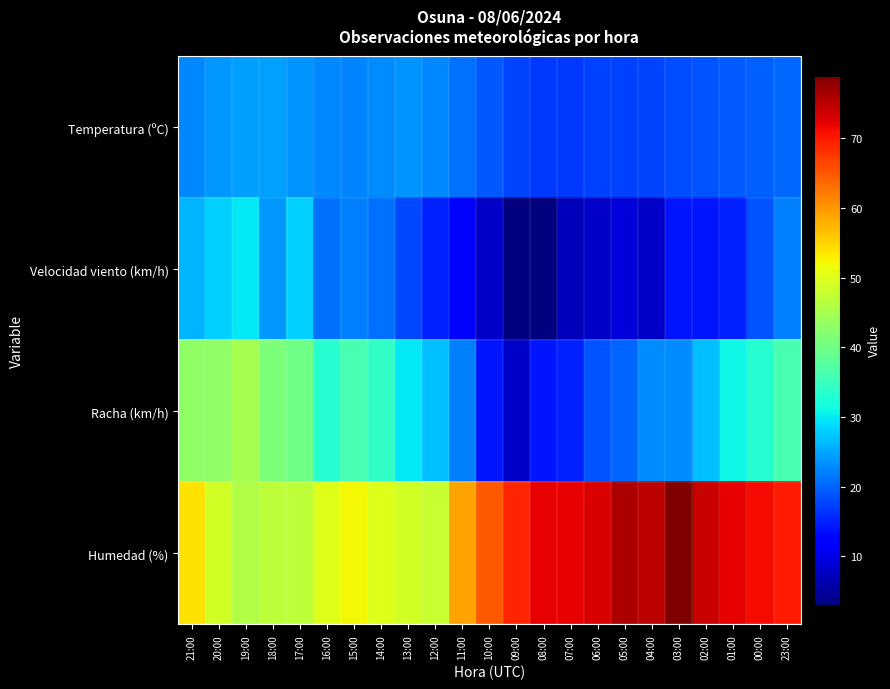

Which series has the largest total across all categories?

Humedad (%)